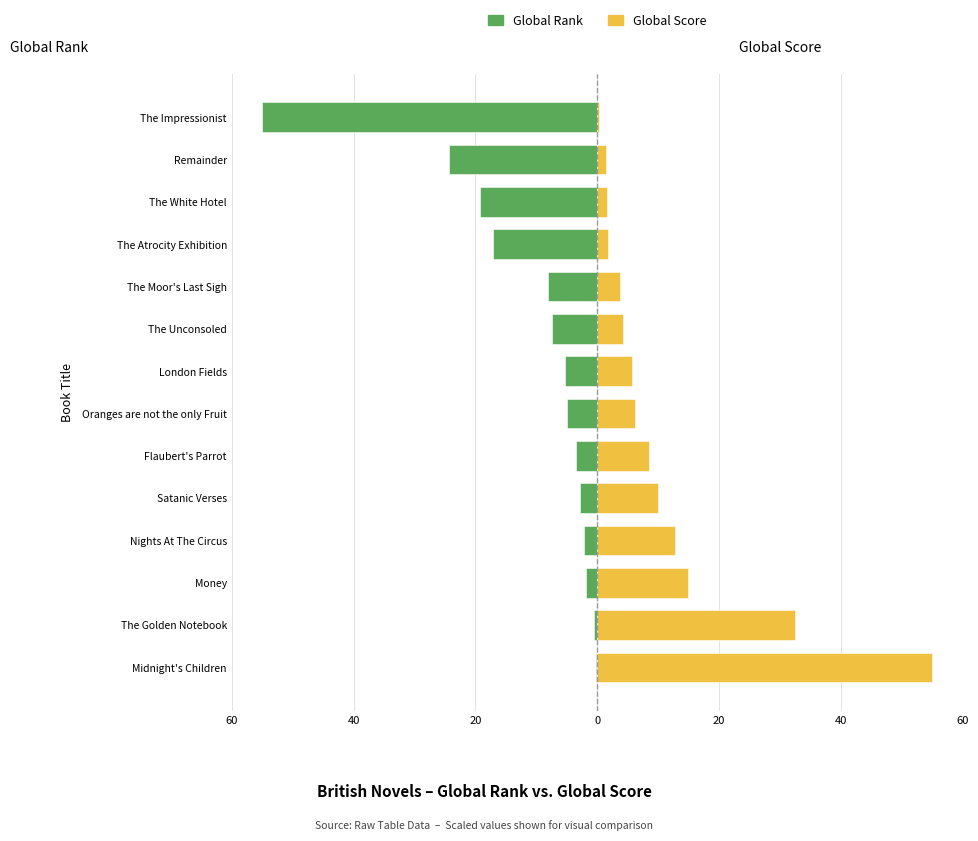

Which series has the largest total across all categories?

Global Score (normalized)